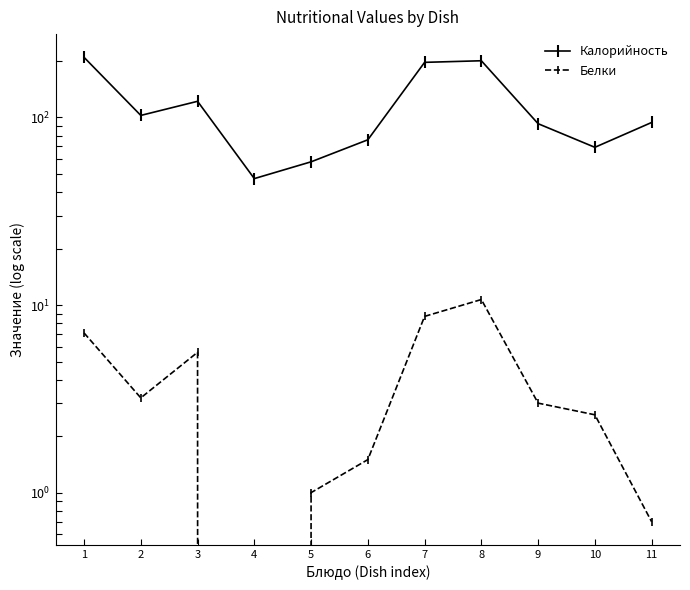

At how many categories does at least one series exceed 67?

9